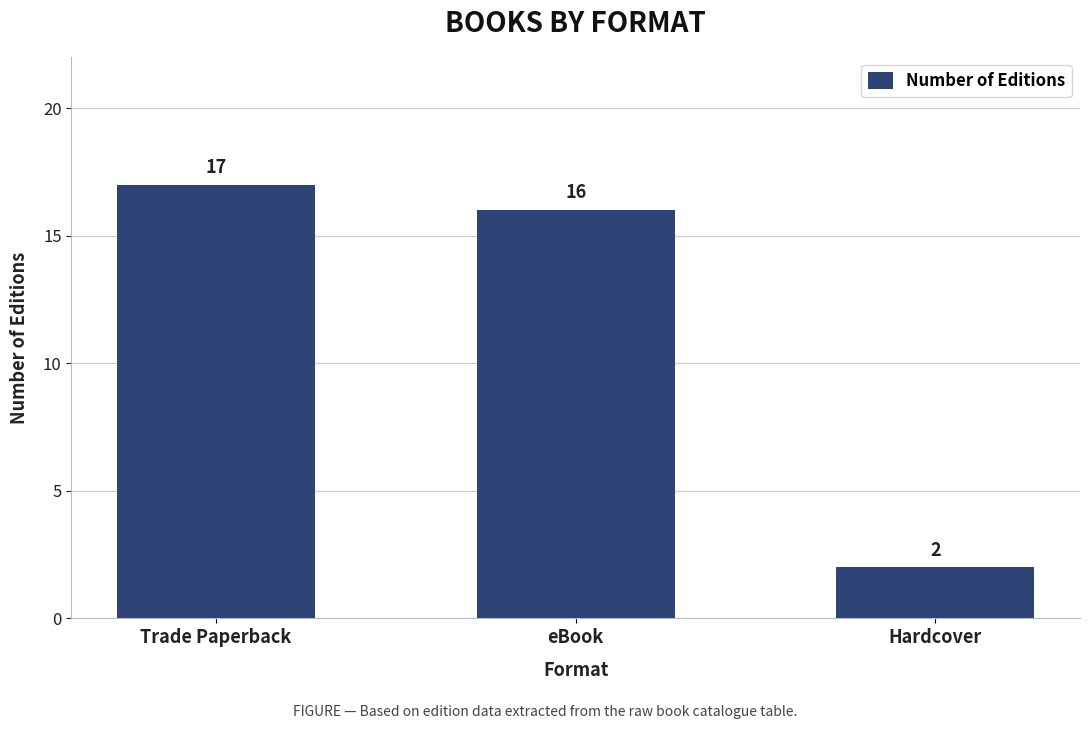

What is the sum of the values at eBook and Hardcover?

18